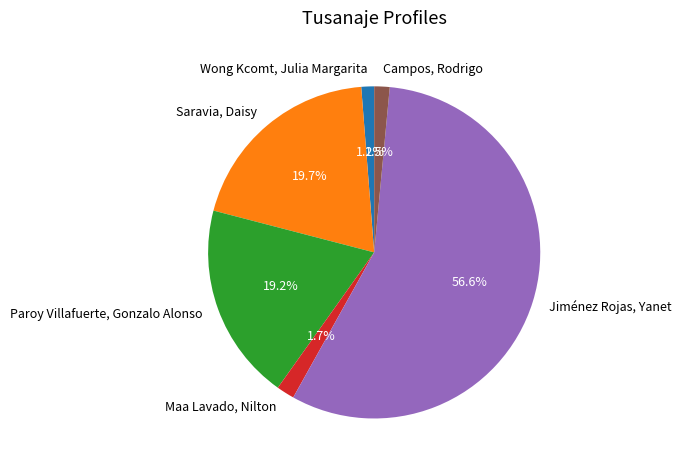

To the nearest percent, what is the difference between the largest and smallest slice percentages?

55%